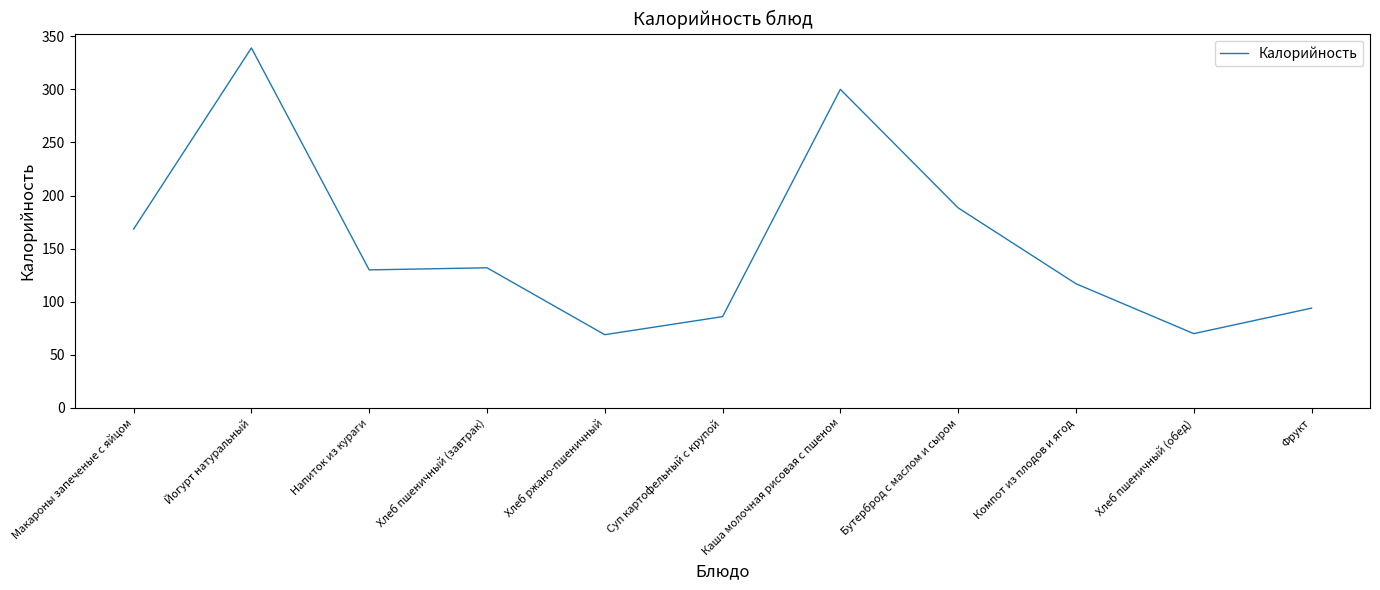

What is the average value?

154.0